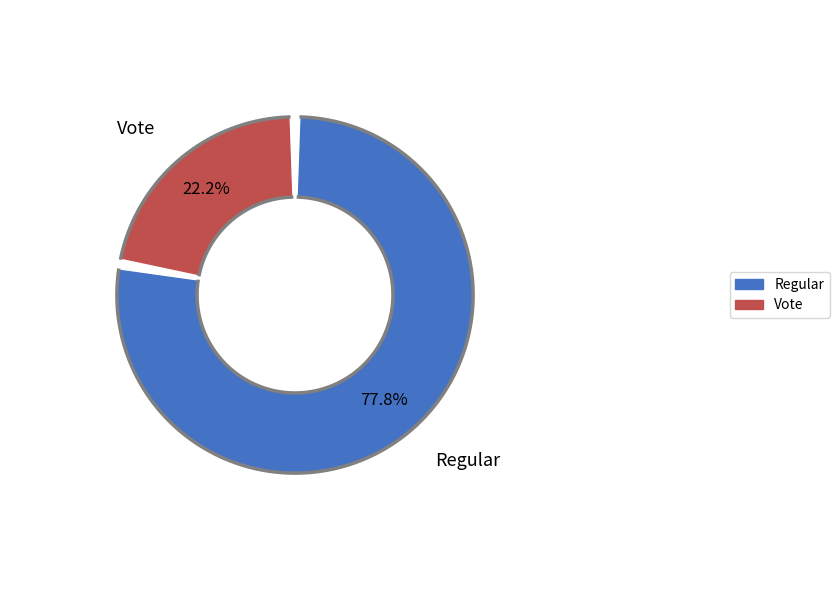

What is the ratio of the value at Vote to the value at Regular?

0.3